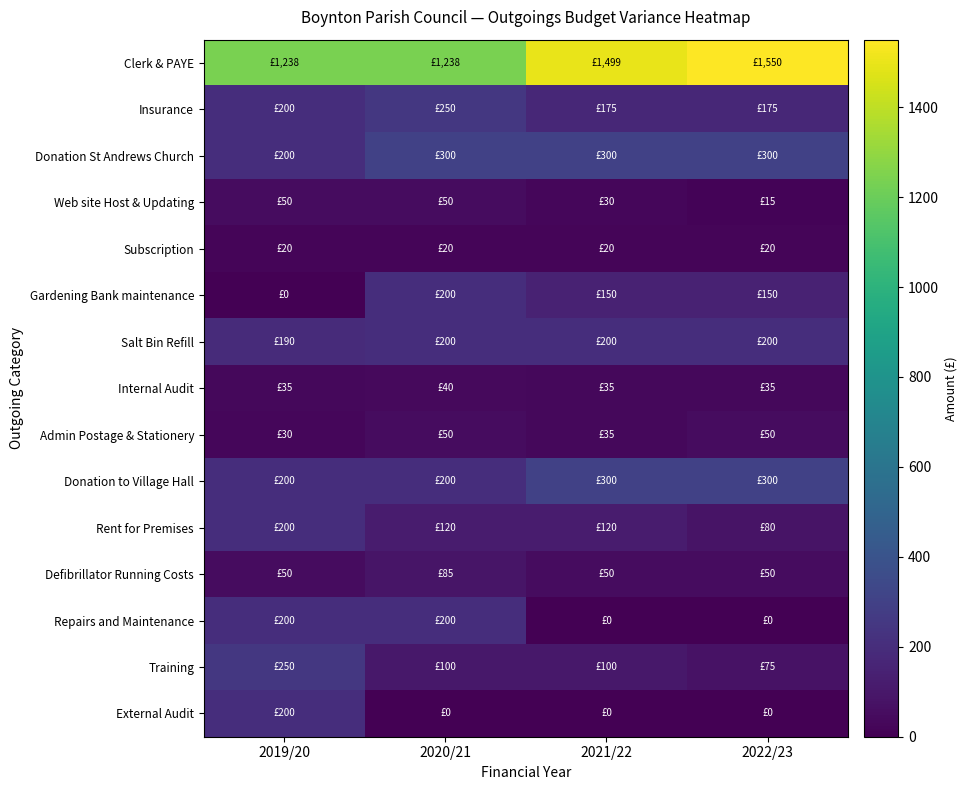

Between 2022/23 and 2021/22, which is larger?

2022/23